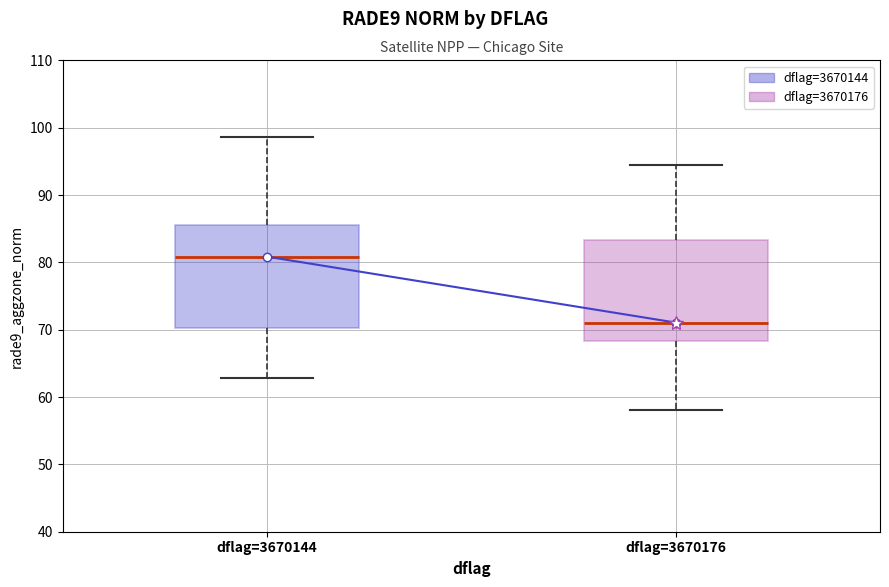

Which box's median line is the highest?

dflag=3670144